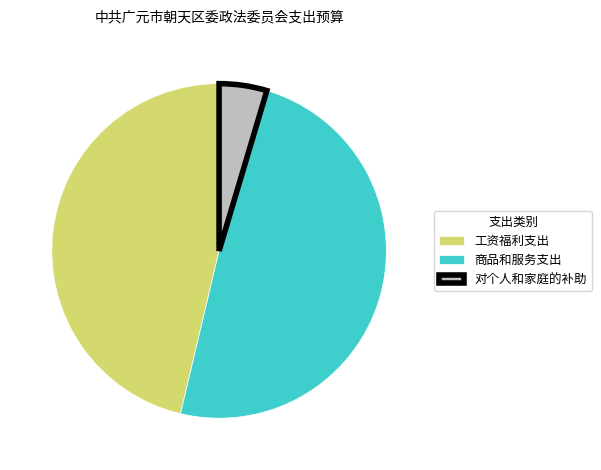

What is the ratio of the value at 商品和服务支出 to the value at 工资福利支出?

1.1